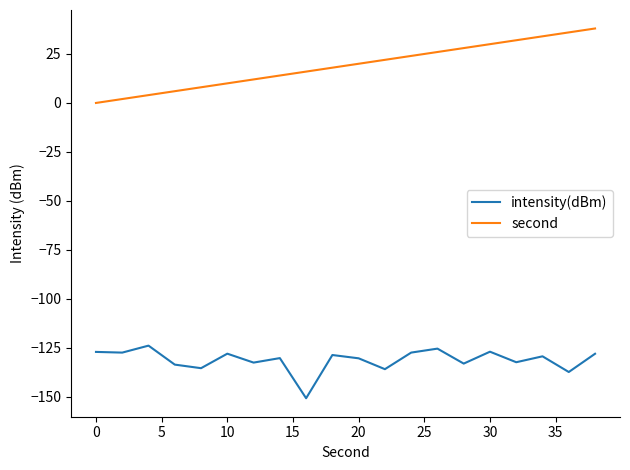

What is the difference between the maximum and minimum values in the second series?

38.0